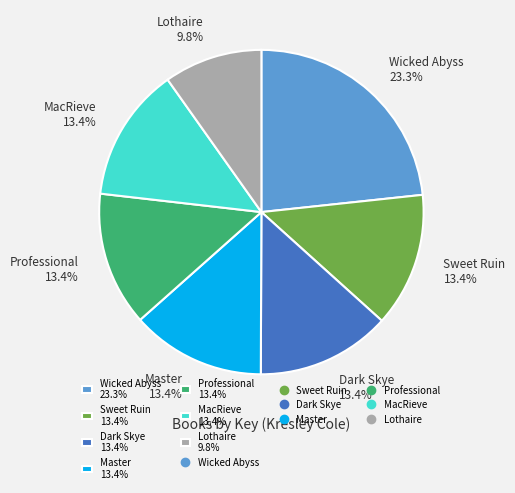

How many slices are in this pie chart?

7